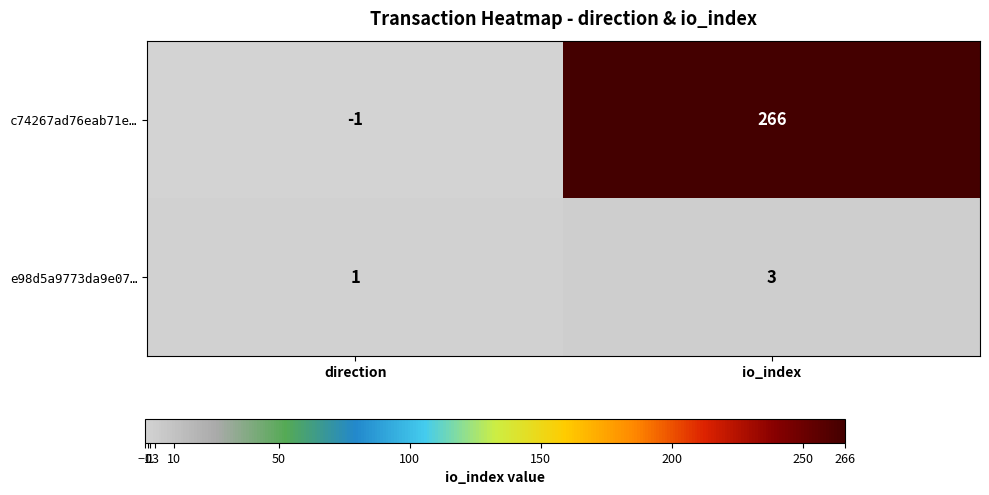

Which category has the lowest value across all series?

direction